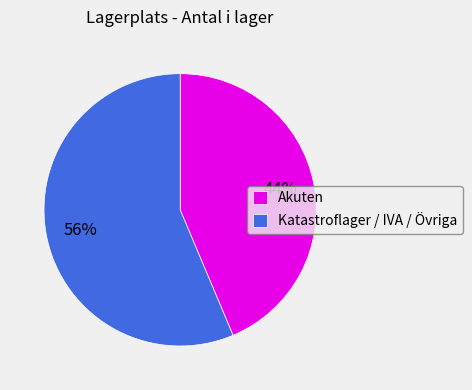

Is it true that Katastroflager / IVA / Övriga is 56% of the pie?

True